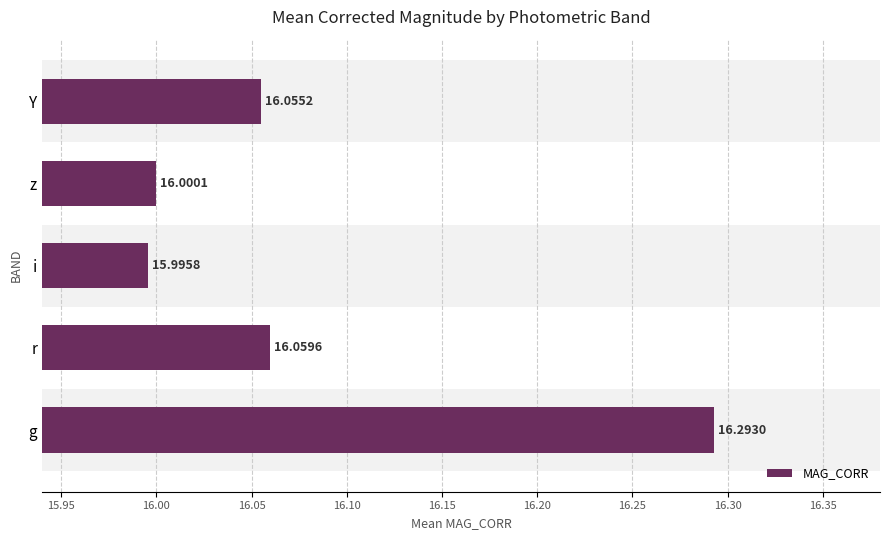

Rank the categories by value from lowest to highest.

i, z, Y, r, g